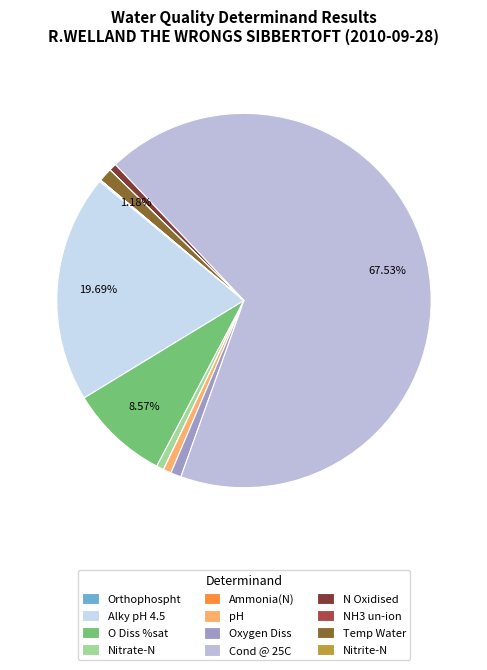

Rank the categories by value from highest to lowest.

Cond @ 25C, Alky pH 4.5, O Diss %sat, Temp Water, Oxygen Diss, pH, N Oxidised, Nitrate-N, Orthophospht, Ammonia(N), Nitrite-N, NH3 un-ion